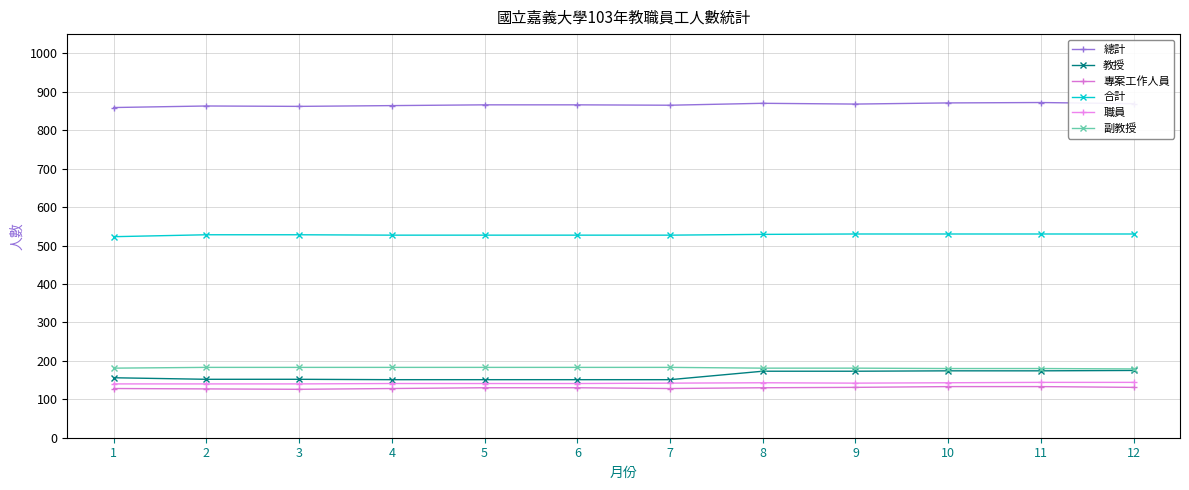

What is the total value across all series at 2?

1993